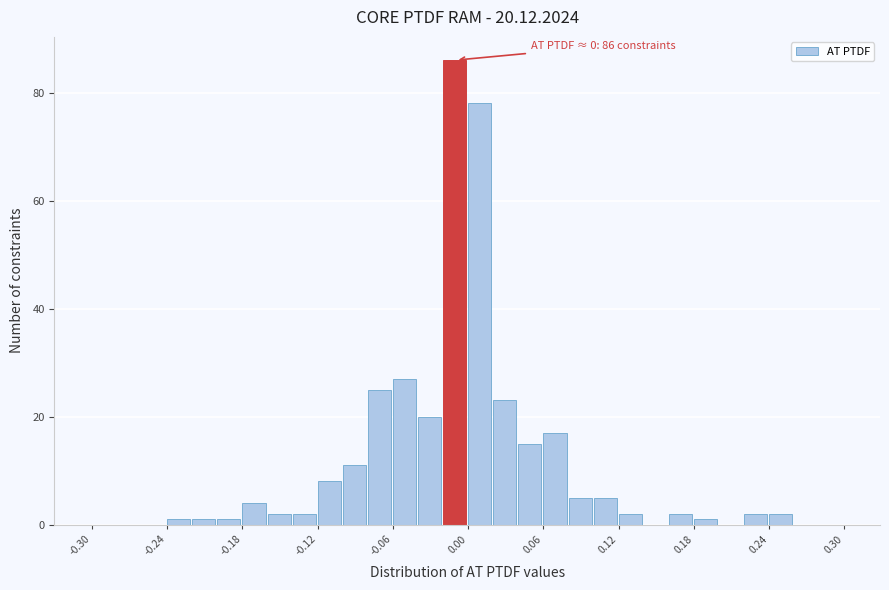

Around what value on the x-axis is the tallest bar? Give the approximate position of its centre, as read against the axis.

-0.01